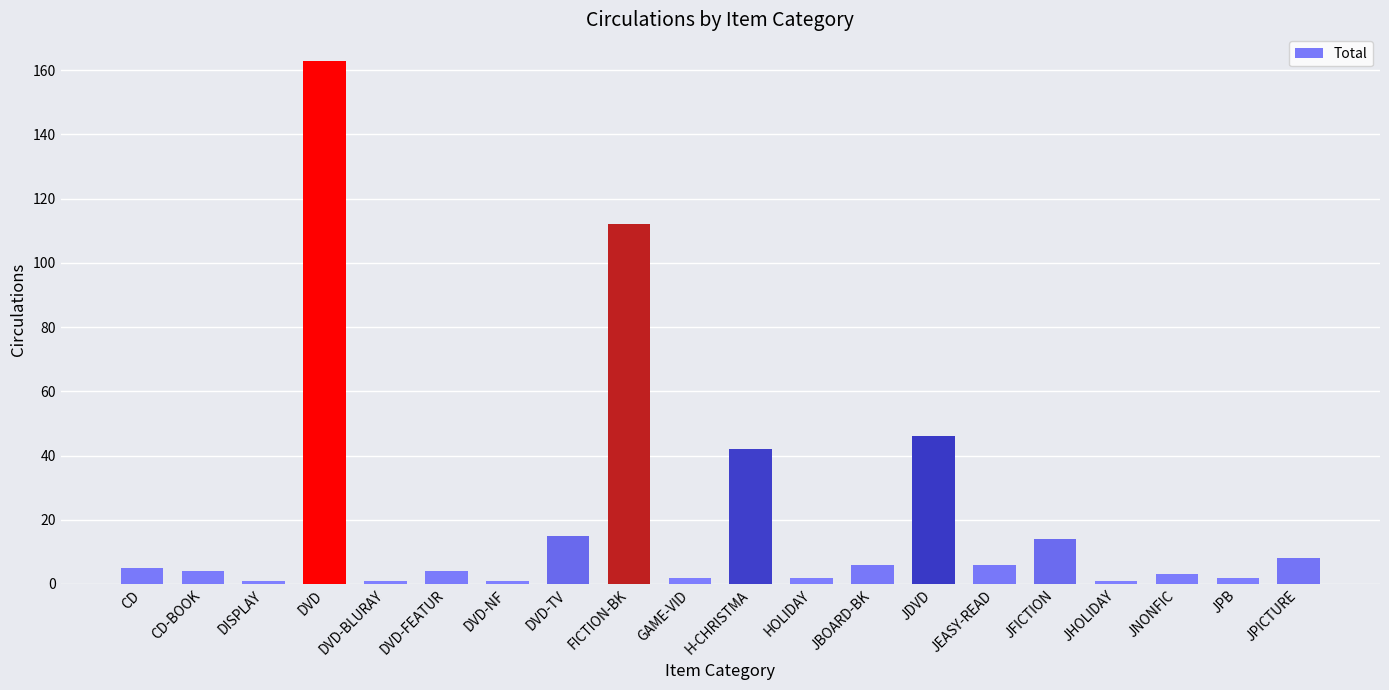

Does the chart contain stacked bars?

No